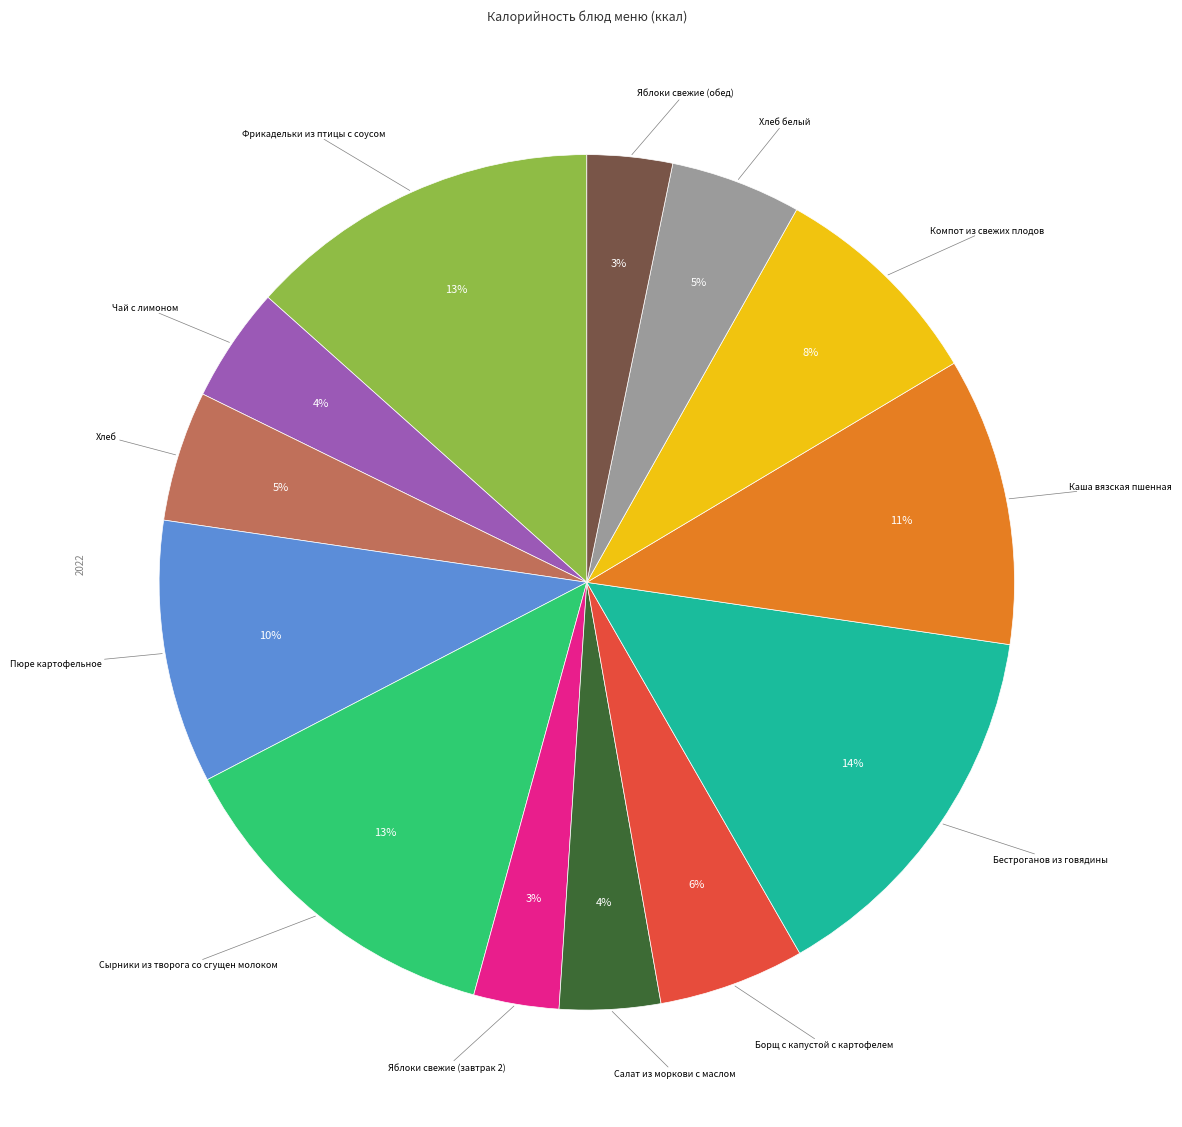

Is there a majority slice in this chart?

No